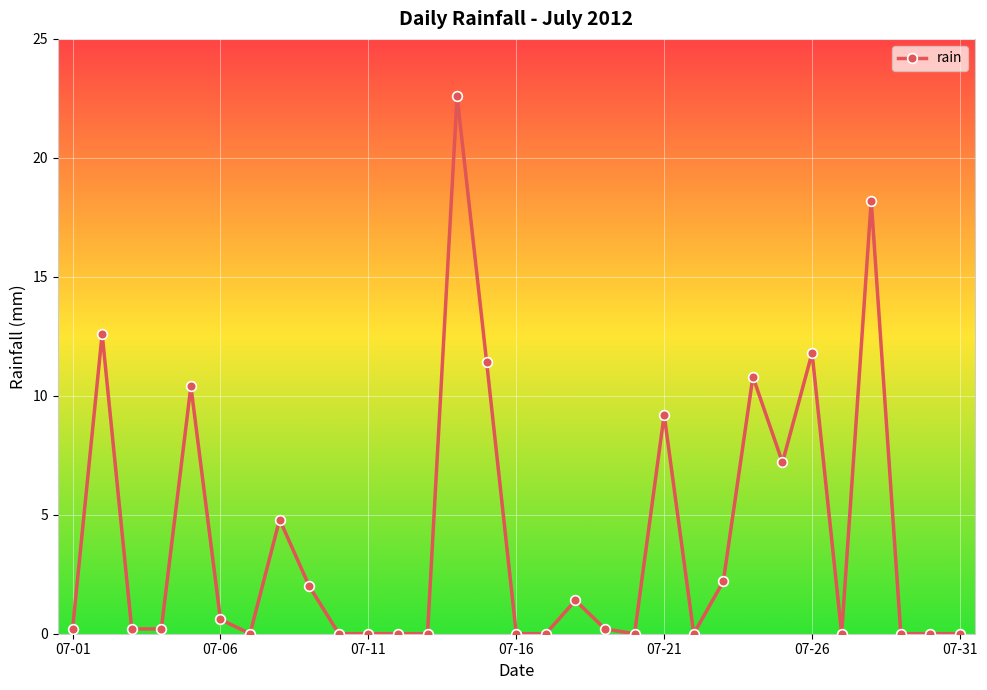

What is the average value?

4.1